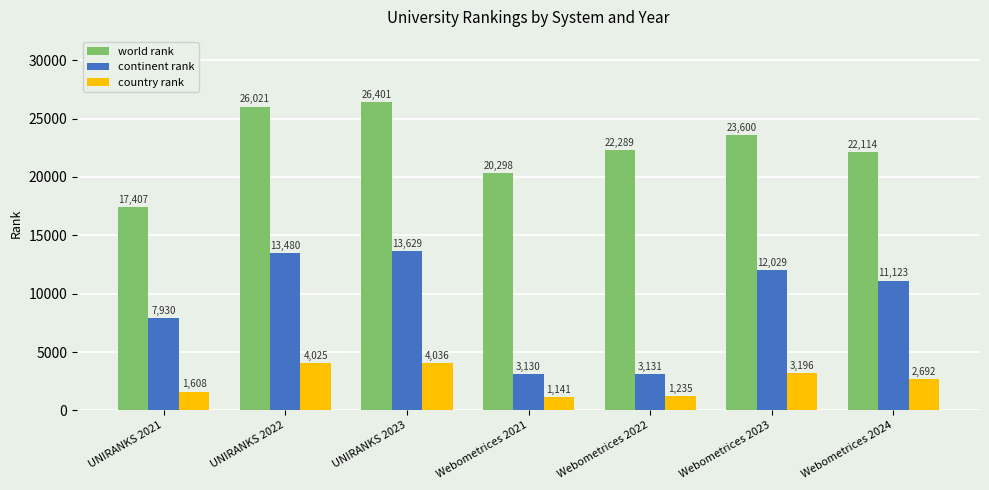

Reading left to right, transcribe all the data shown in this chart.

world rank: UNIRANKS 2021=17407	UNIRANKS 2022=26021	UNIRANKS 2023=26401	Webometrices 2021=20298	Webometrices 2022=22289	Webometrices 2023=23600	Webometrices 2024=22114
continent rank: UNIRANKS 2021=7930	UNIRANKS 2022=13480	UNIRANKS 2023=13629	Webometrices 2021=3130	Webometrices 2022=3131	Webometrices 2023=12029	Webometrices 2024=11123
country rank: UNIRANKS 2021=1608	UNIRANKS 2022=4025	UNIRANKS 2023=4036	Webometrices 2021=1141	Webometrices 2022=1235	Webometrices 2023=3196	Webometrices 2024=2692